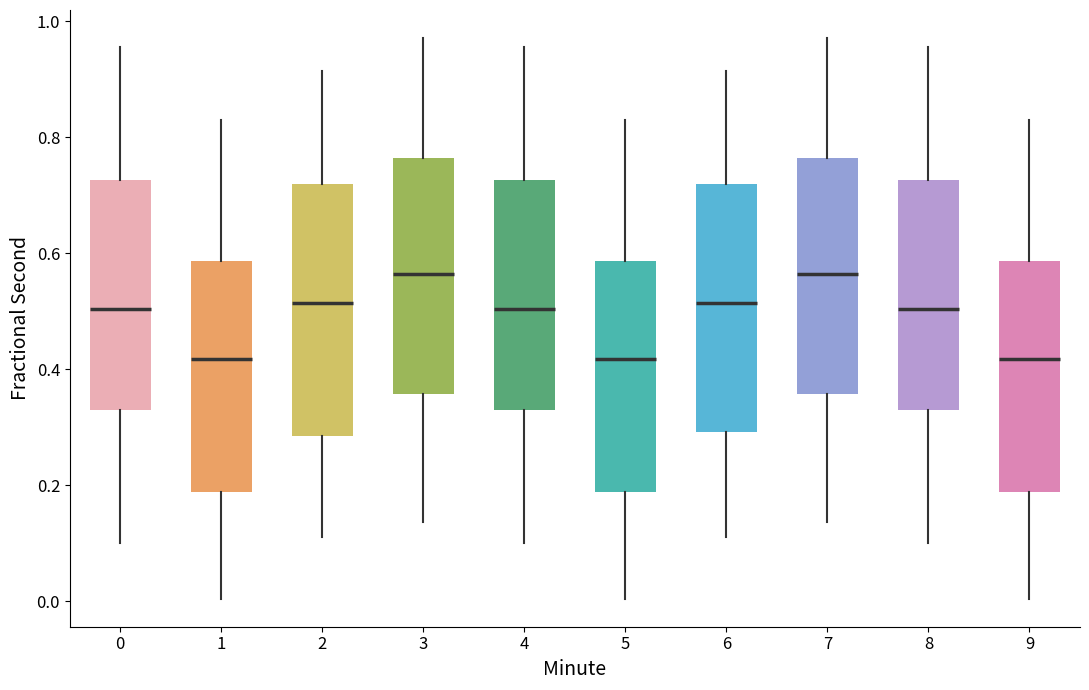

Reading left to right, read every box against the y-axis: the position of its median line, the range the box covers, and the ends of its whiskers. The values are not printed on the chart, so give them approximately, as read against the axis.

0: median 0.50, box 0.32 to 0.72, whiskers 0.10 to 0.96
1: median 0.42, box 0.18 to 0.58, whiskers 0.00 to 0.82
2: median 0.52, box 0.28 to 0.72, whiskers 0.12 to 0.92
3: median 0.56, box 0.36 to 0.76, whiskers 0.14 to 0.98
4: median 0.50, box 0.32 to 0.72, whiskers 0.10 to 0.96
5: median 0.42, box 0.18 to 0.58, whiskers 0.00 to 0.82
6: median 0.52, box 0.30 to 0.72, whiskers 0.12 to 0.92
7: median 0.56, box 0.36 to 0.76, whiskers 0.14 to 0.98
8: median 0.50, box 0.32 to 0.72, whiskers 0.10 to 0.96
9: median 0.42, box 0.18 to 0.58, whiskers 0.00 to 0.82